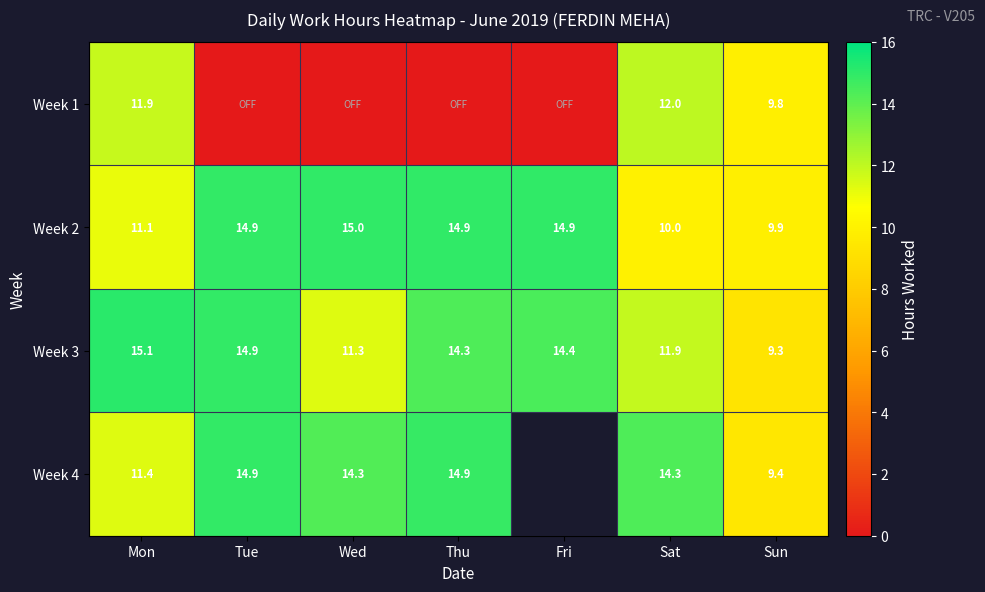

Is the value of Week 3 at Thu greater than the value of Week 2 at Tue?

No